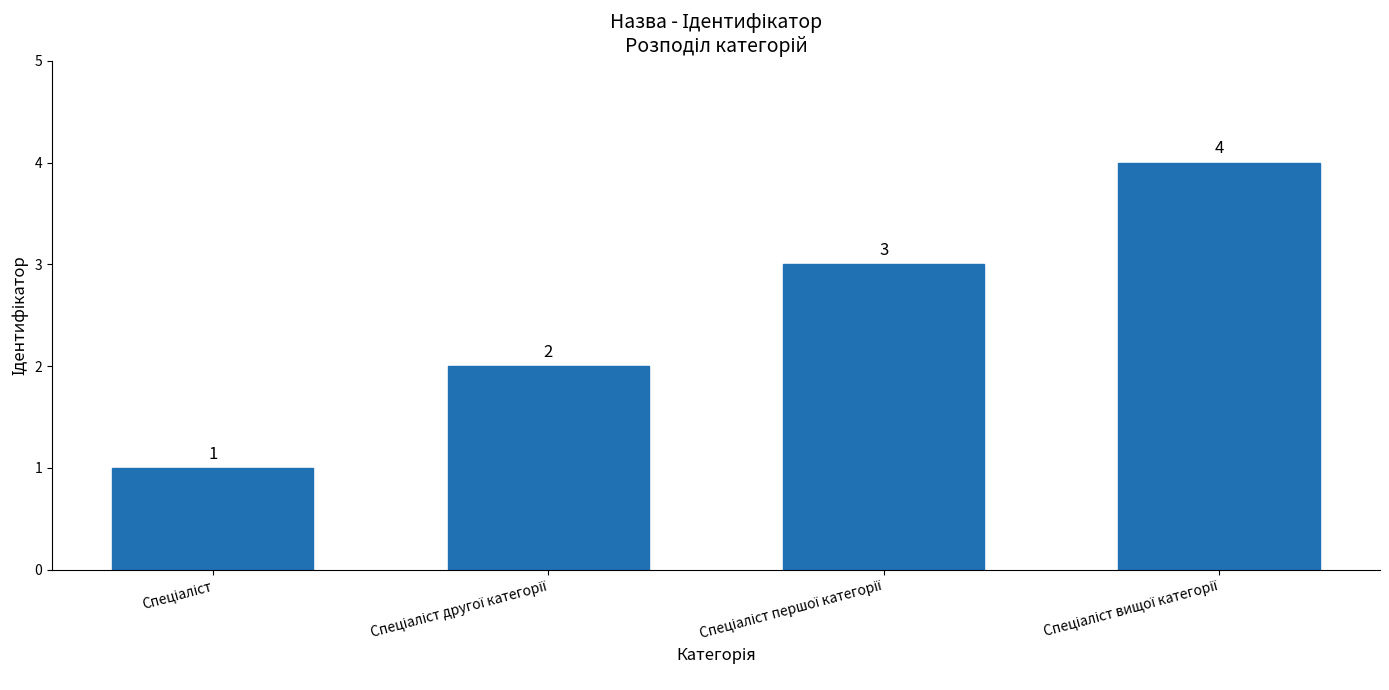

What is the greatest value displayed?

4